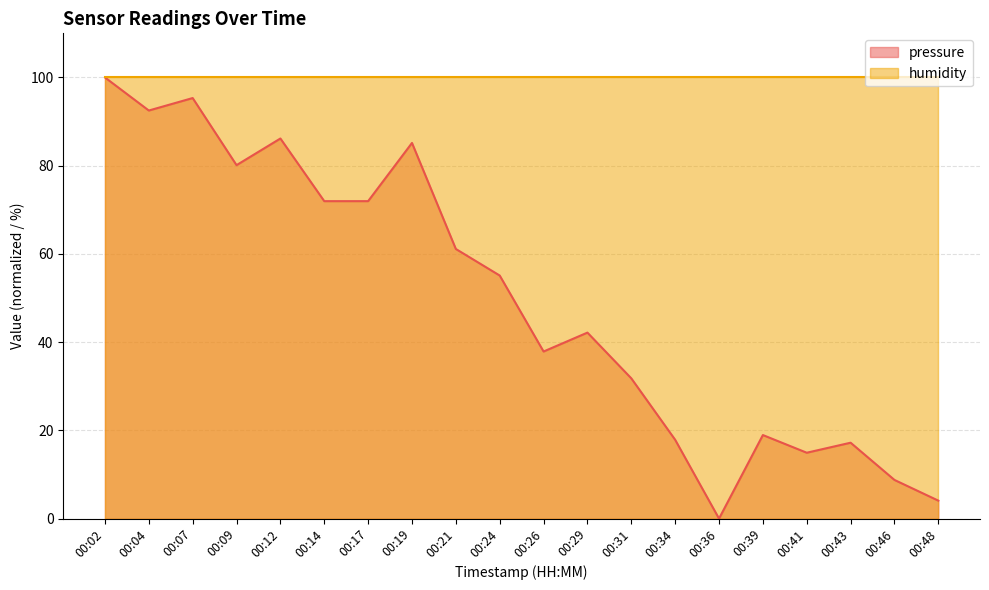

How many values exceed 55?

10